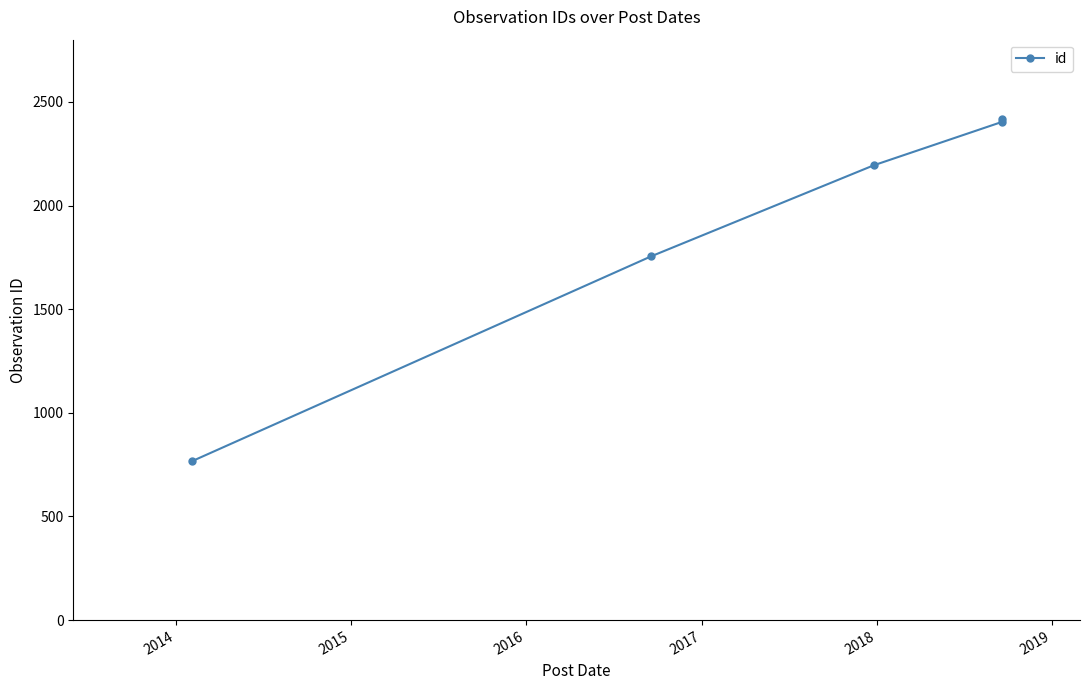

How many lines are shown in the chart?

1